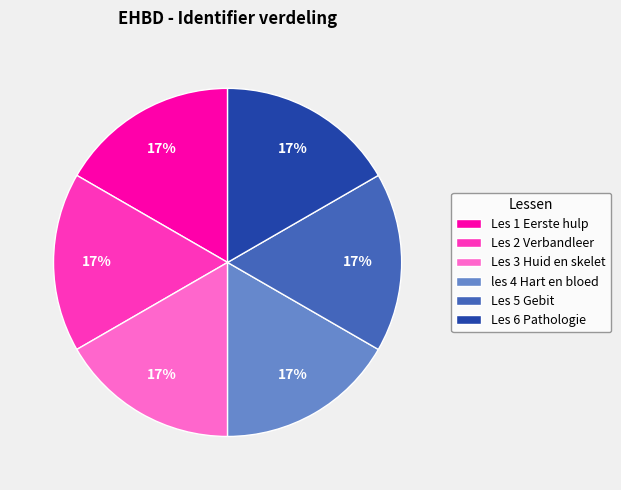

Does les 4 Hart en bloed account for over 50% of the chart?

No